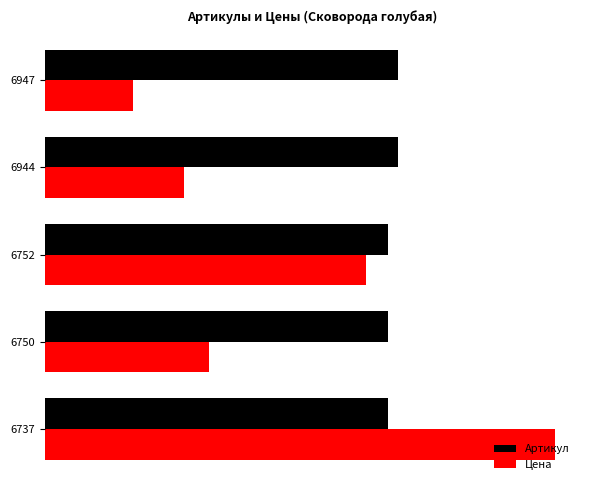

What is the value of the Артикул bar at the 4th from the left?

6944.0